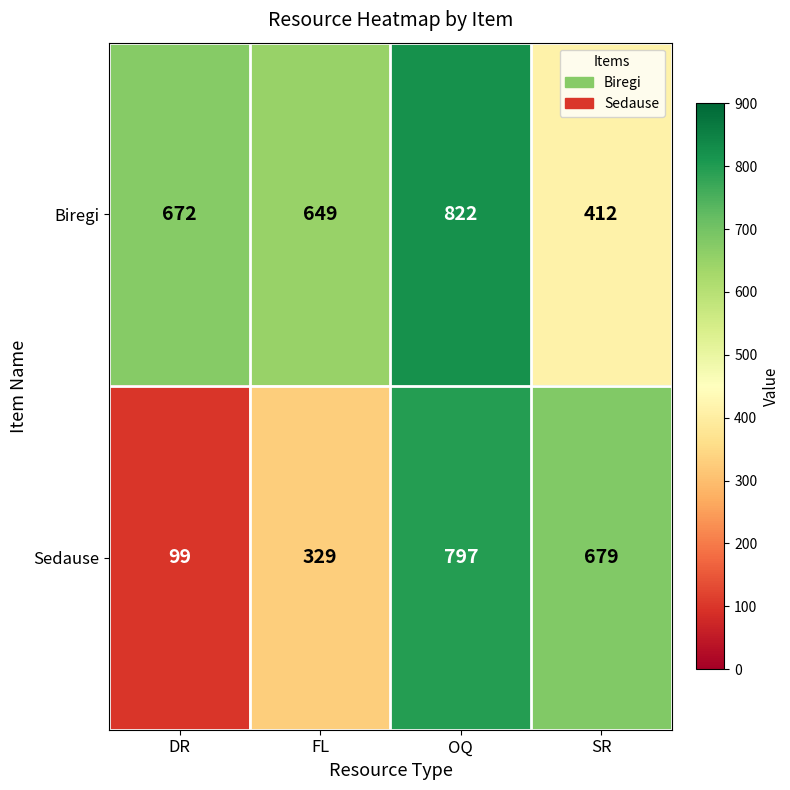

Reading right to left, list all the values displayed in this chart.

Biregi: 412	822	649	672
Sedause: 679	797	329	99